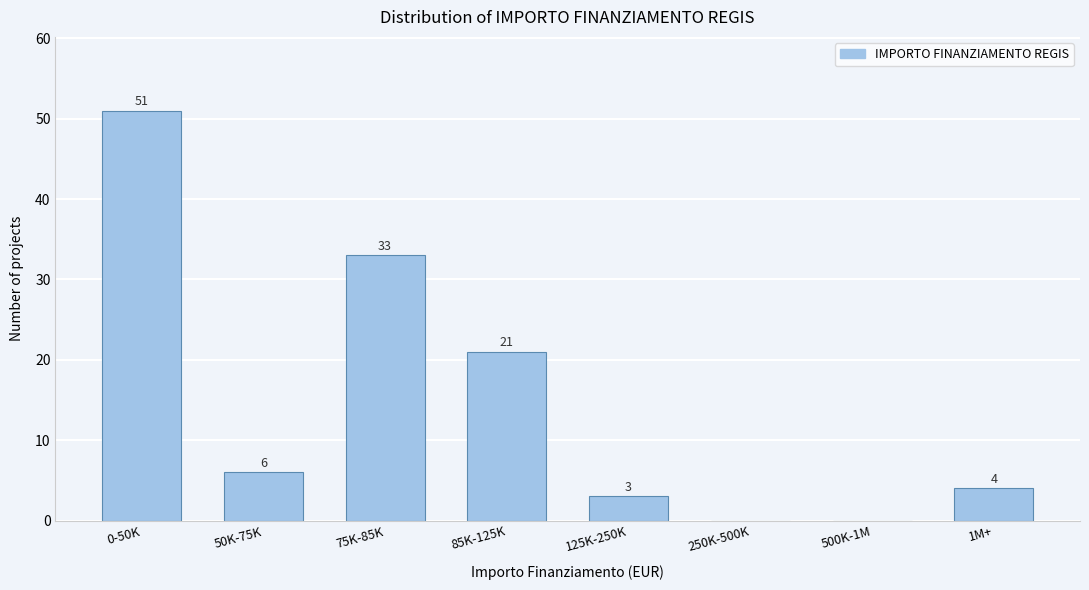

Reading left to right, transcribe all the data shown in this chart.

0-50K=51	50K-75K=6	75K-85K=33	85K-125K=21	125K-250K=3	250K-500K=0	500K-1M=0	1M+=4